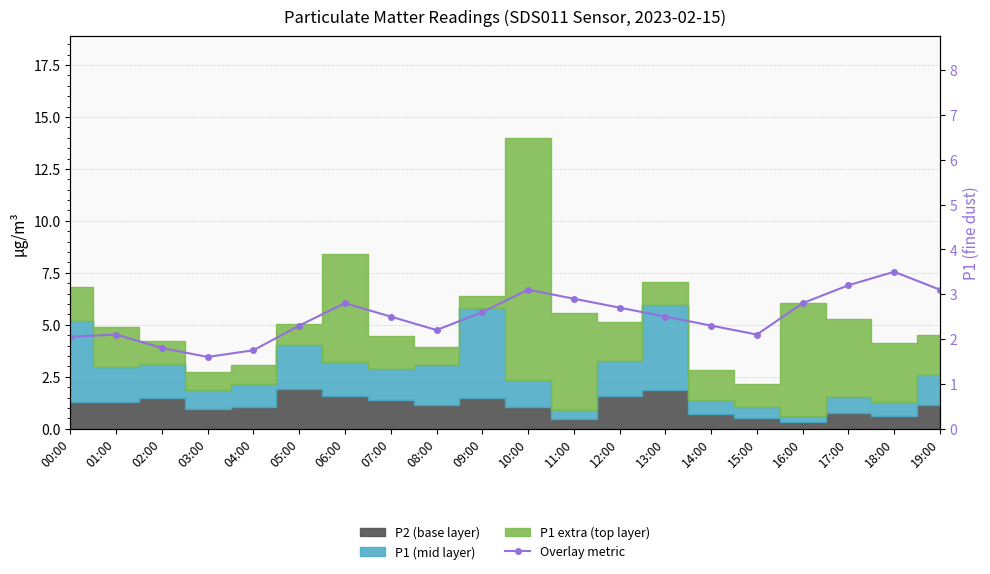

What is the change in value from 04:00 to 16:00?

+1.0